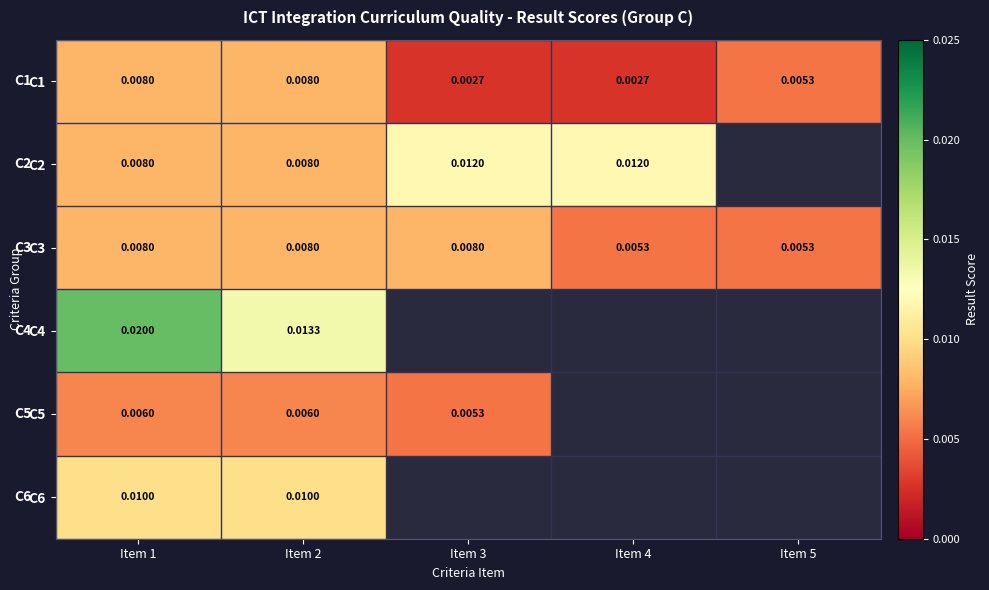

Between Item 3 and Item 2, which is larger?

Item 2